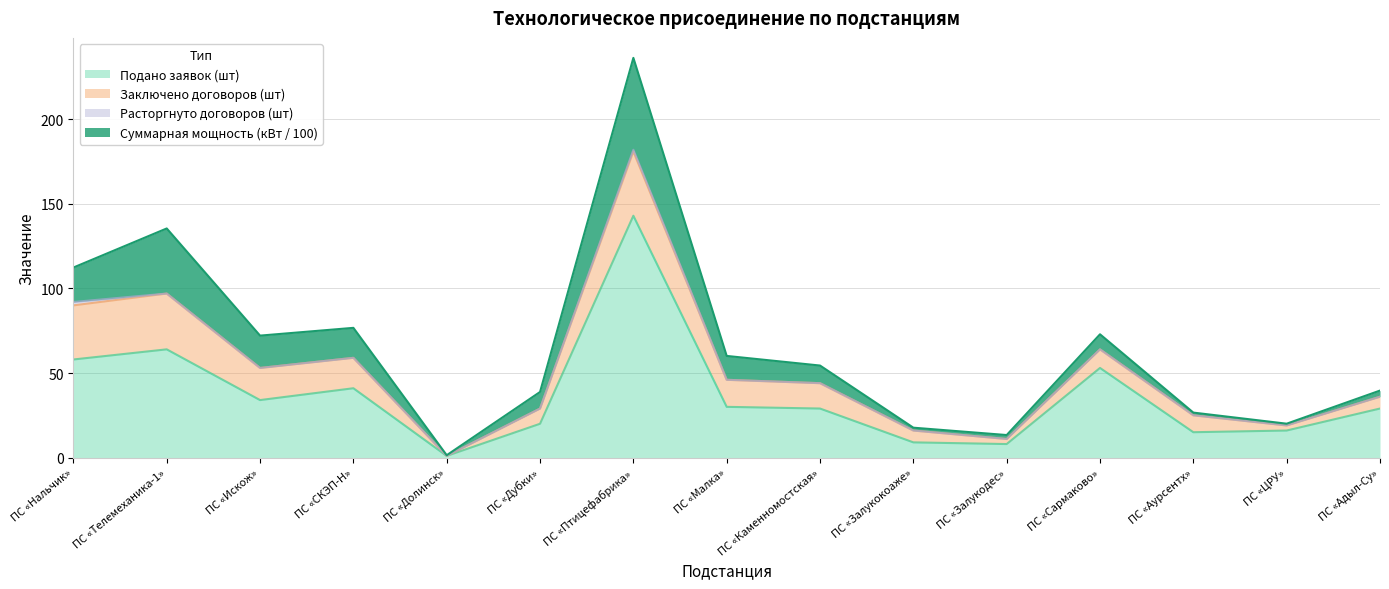

At which label does Суммарная мощность (кВт / 100) reach its peak?

ПС «Птицефабрика»